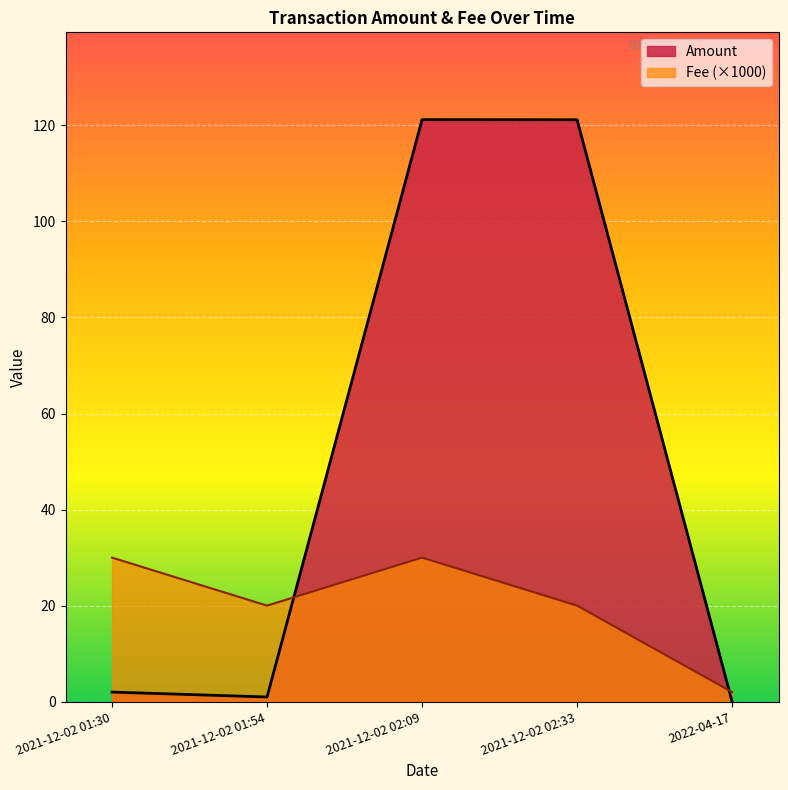

Where is the first local minimum for Amount?

2021-12-02 01:54